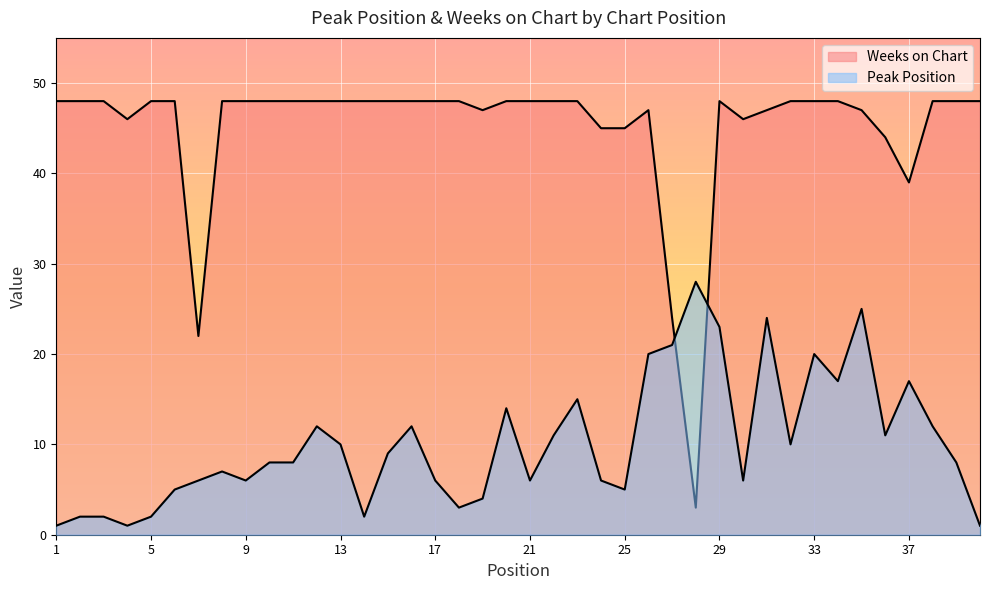

At 14, list the series in order from smallest to largest.

Peak Position, Weeks on Chart